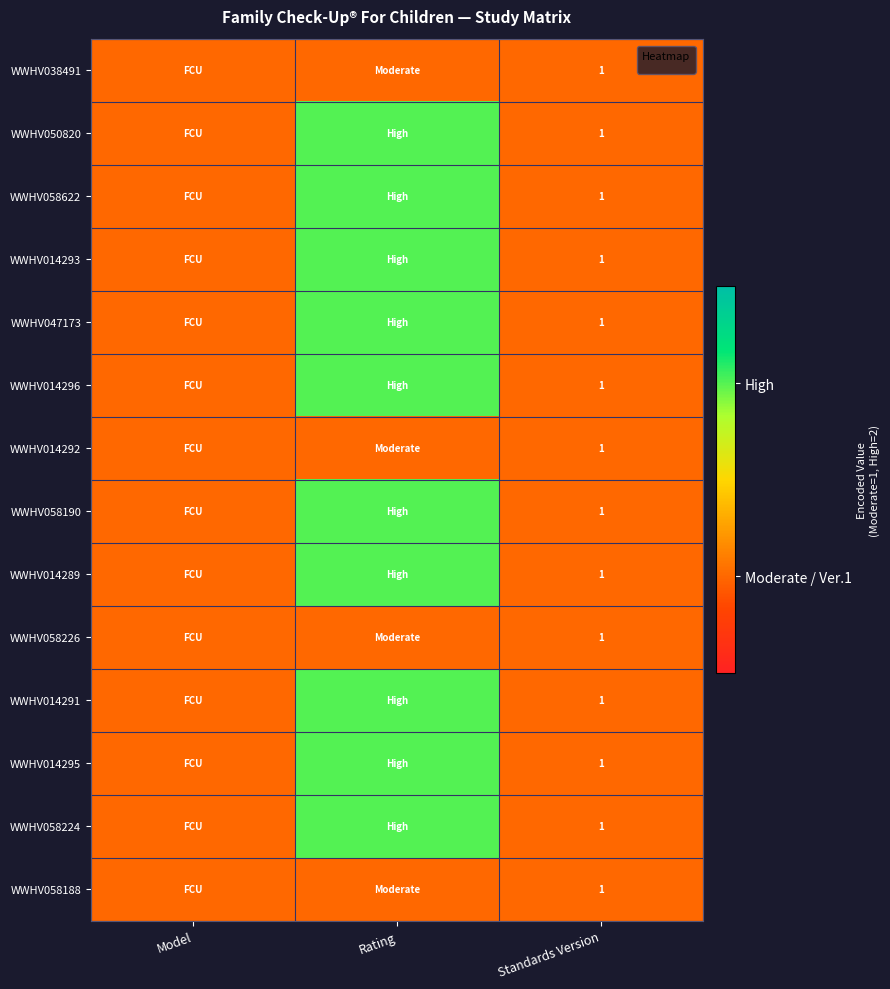

Where is WWHV014292 nearest to the value 1?

Model